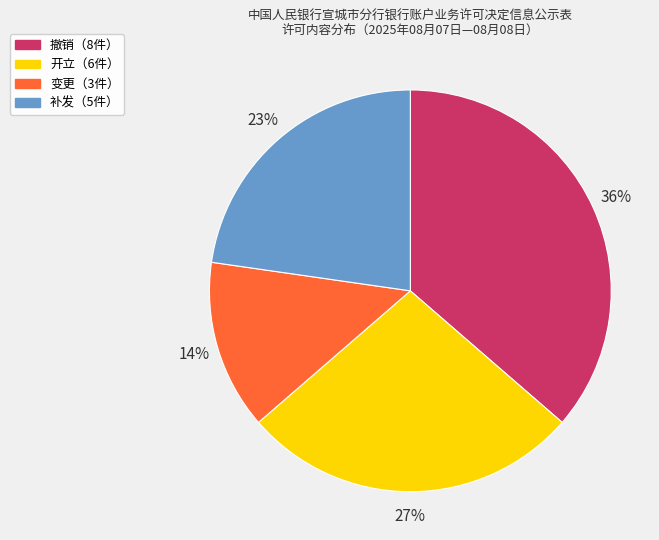

Count the number of slices in the pie.

4